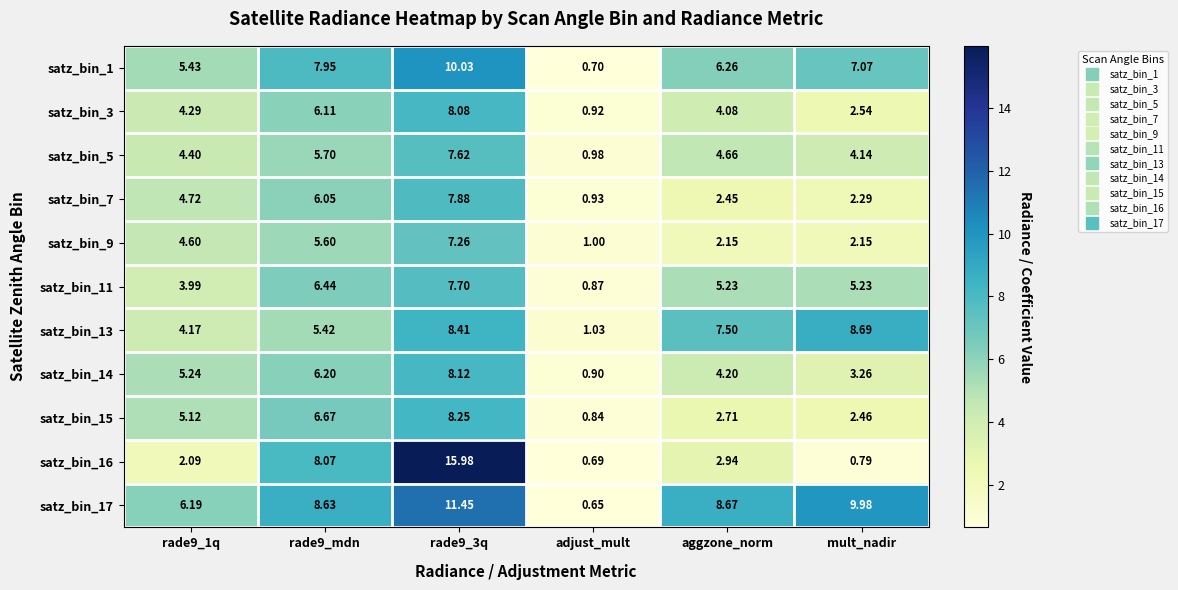

Is the value of satz_bin_15 at mult_nadir greater than the value of satz_bin_16 at aggzone_norm?

No